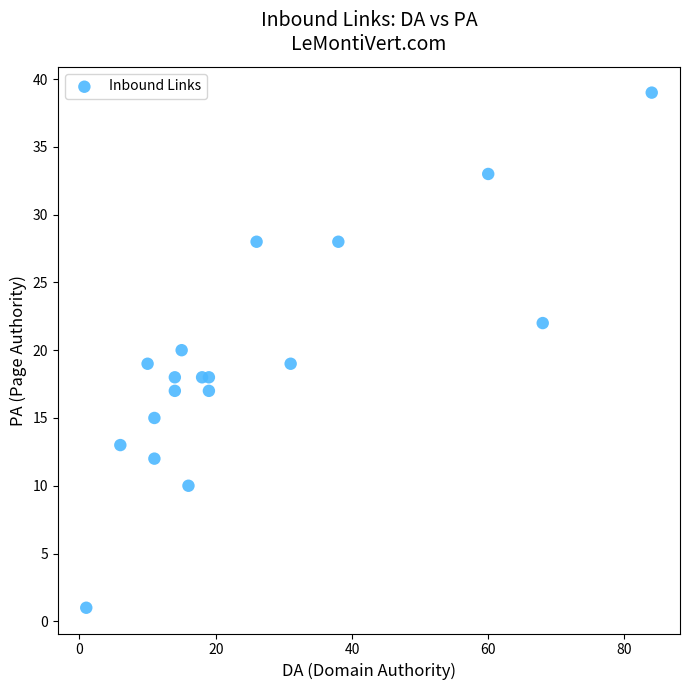

What is the range of Y values (max minus min)?

38